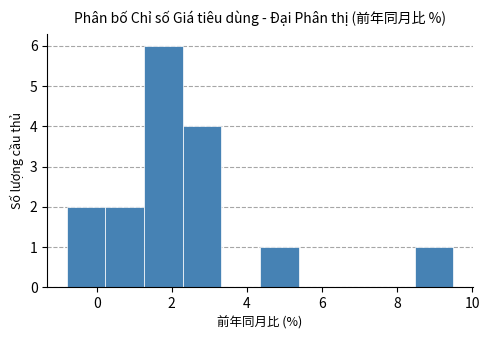

Reading left to right, transcribe this chart: for each bar, give the range it covers on the x-axis and its height. Neither the bar edges nor the heights are printed on the chart, so give them approximately, as read against the axes.

-0.8 to 0.2: 2
0.2 to 1.2: 2
1.2 to 2.2: 6
2.2 to 3.4: 4
3.4 to 4.4: 0
4.4 to 5.4: 1
5.4 to 6.4: 0
6.4 to 7.4: 0
7.4 to 8.4: 0
8.4 to 9.6: 1